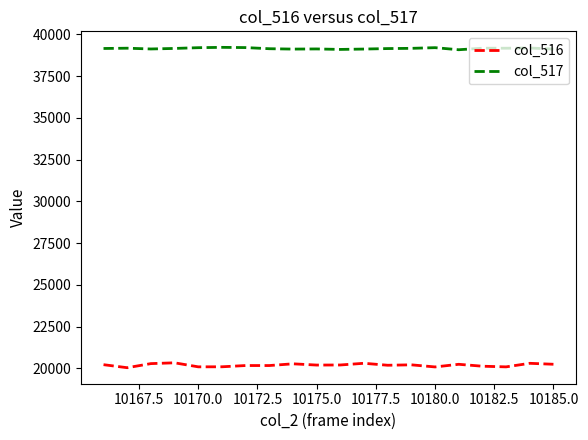

Which series has the largest total across all categories?

col_517